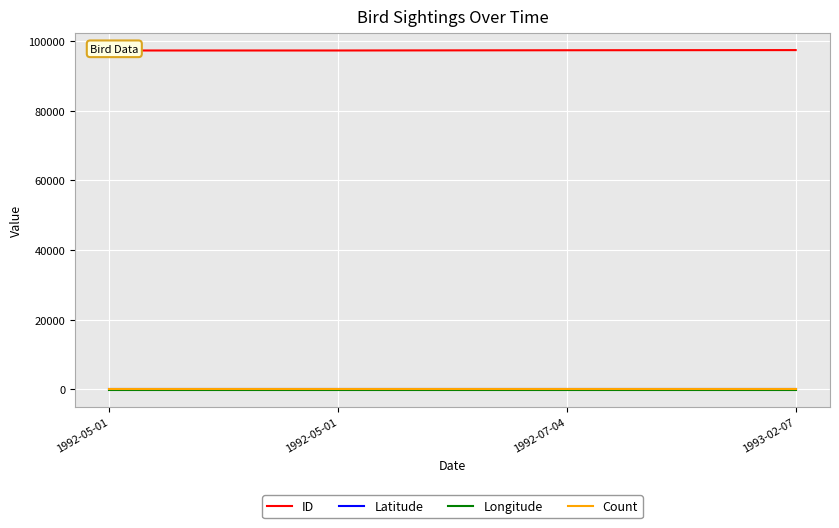

Rank the categories by Longitude value from lowest to highest.

1992-05-01, 1992-05-01, 1992-07-04, 1993-02-07